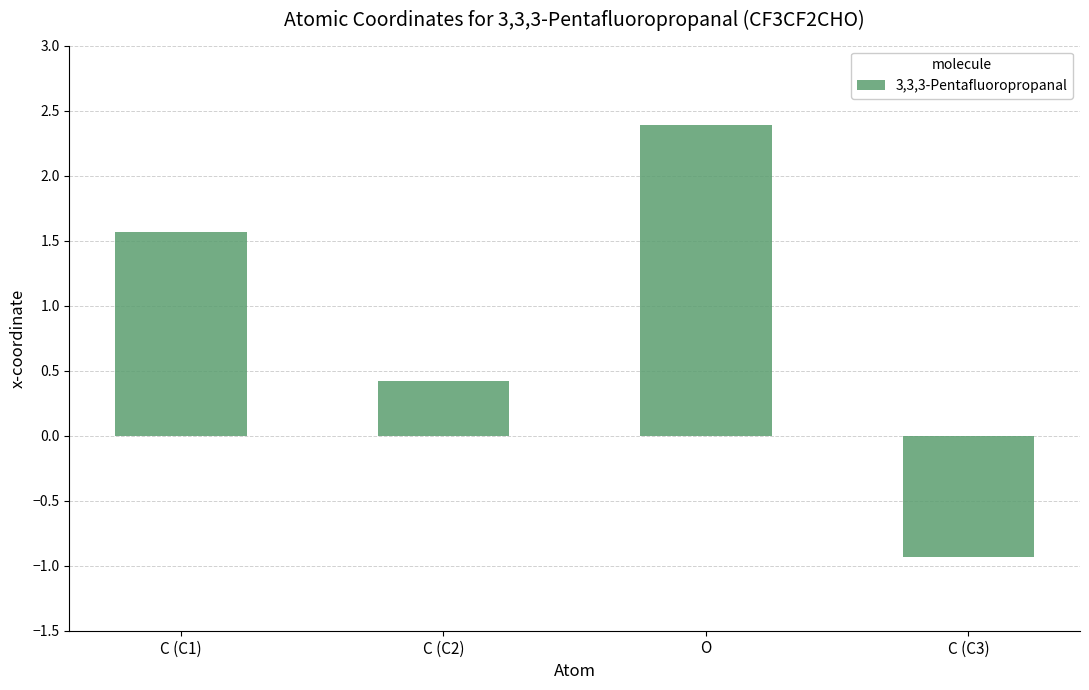

Which label corresponds to the smallest value in the chart?

C (C3)